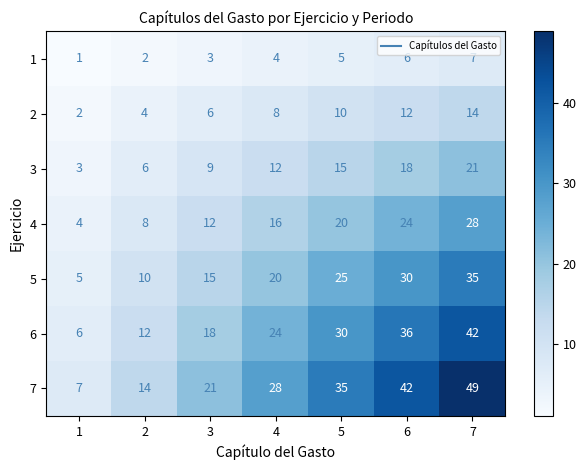

List the series in order of their peak value, lowest first.

row_0, row_1, row_2, row_3, row_4, row_5, row_6